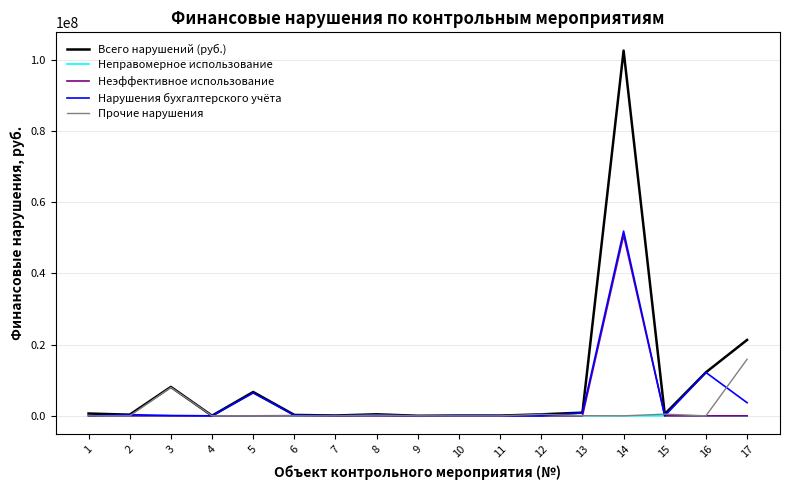

What is the difference between the highest and lowest values at 4?

43660.0